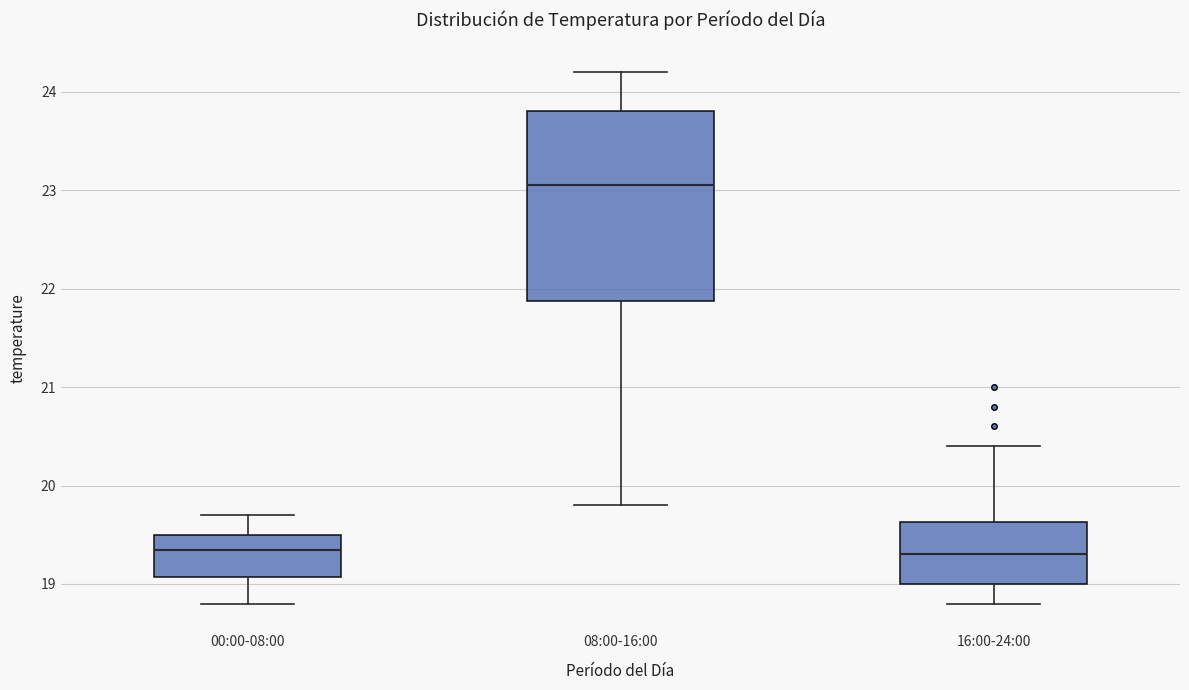

Reading left to right, transcribe this box plot: for each box, give where its median line is, the range the box spans, and where its two whiskers end, as read against the y-axis. The values are not printed on the chart, so give them approximately, as read against the axis.

00:00-08:00: median 19.4, box 19.1 to 19.5, whiskers 18.8 to 19.7
08:00-16:00: median 23.1, box 21.9 to 23.8, whiskers 19.8 to 24.2
16:00-24:00: median 19.3, box 19.0 to 19.6, whiskers 18.8 to 20.4